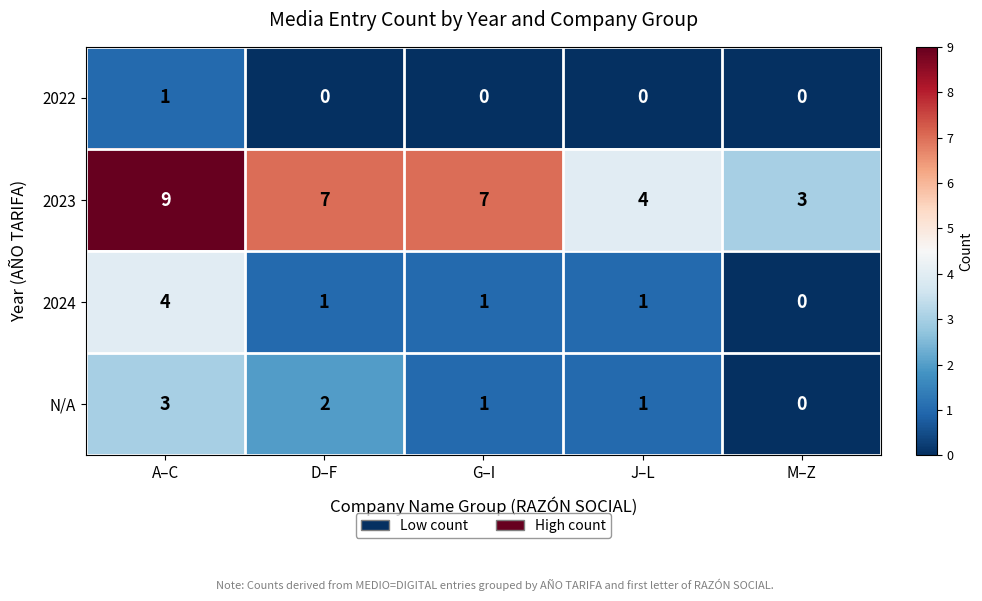

What is the difference between the 2023 values at J–L and D–F?

3